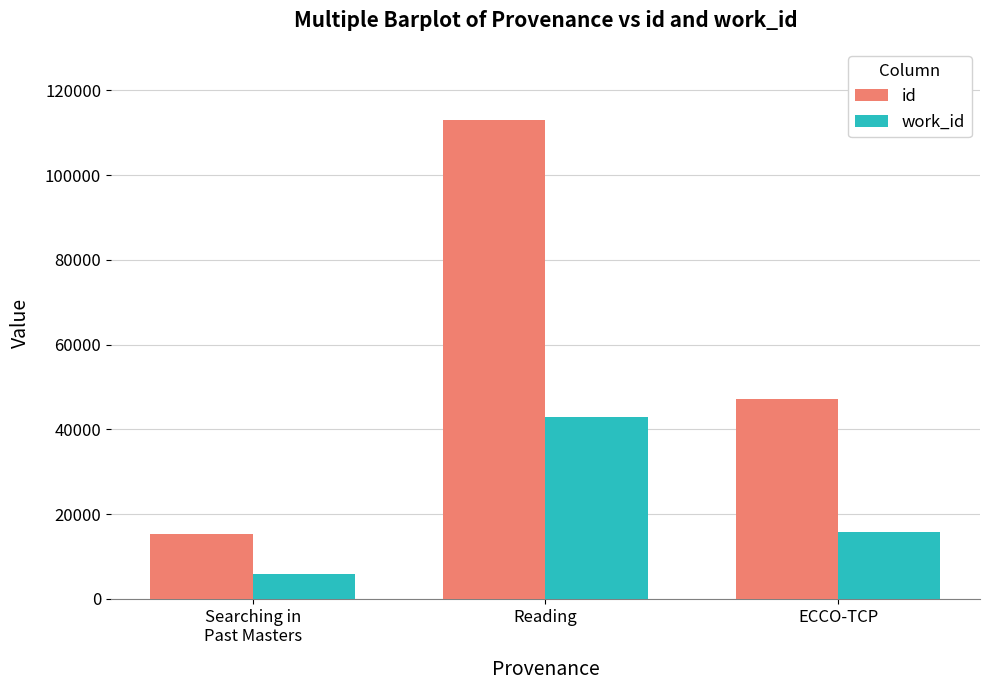

Which category has the highest value in the id series?

Reading